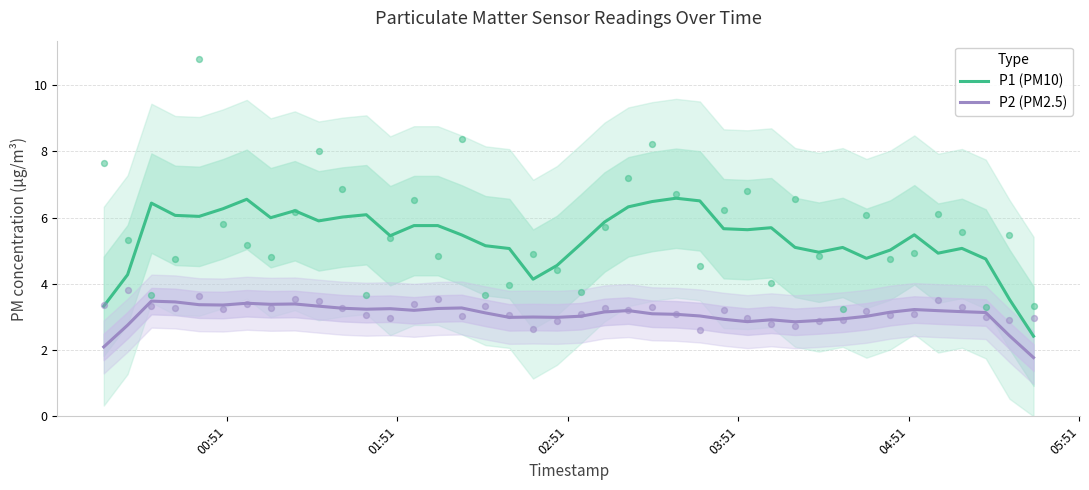

At how many categories does at least one series exceed 5?

30